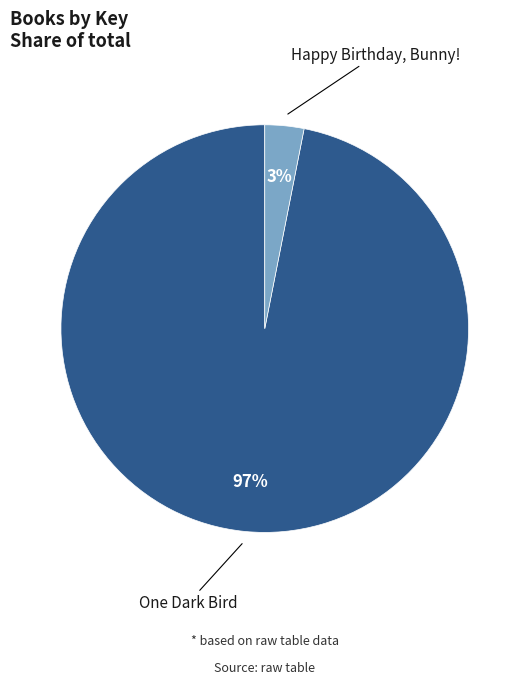

To the nearest percent, what is the difference between the Happy Birthday, Bunny! and One Dark Bird slice percentages?

94%